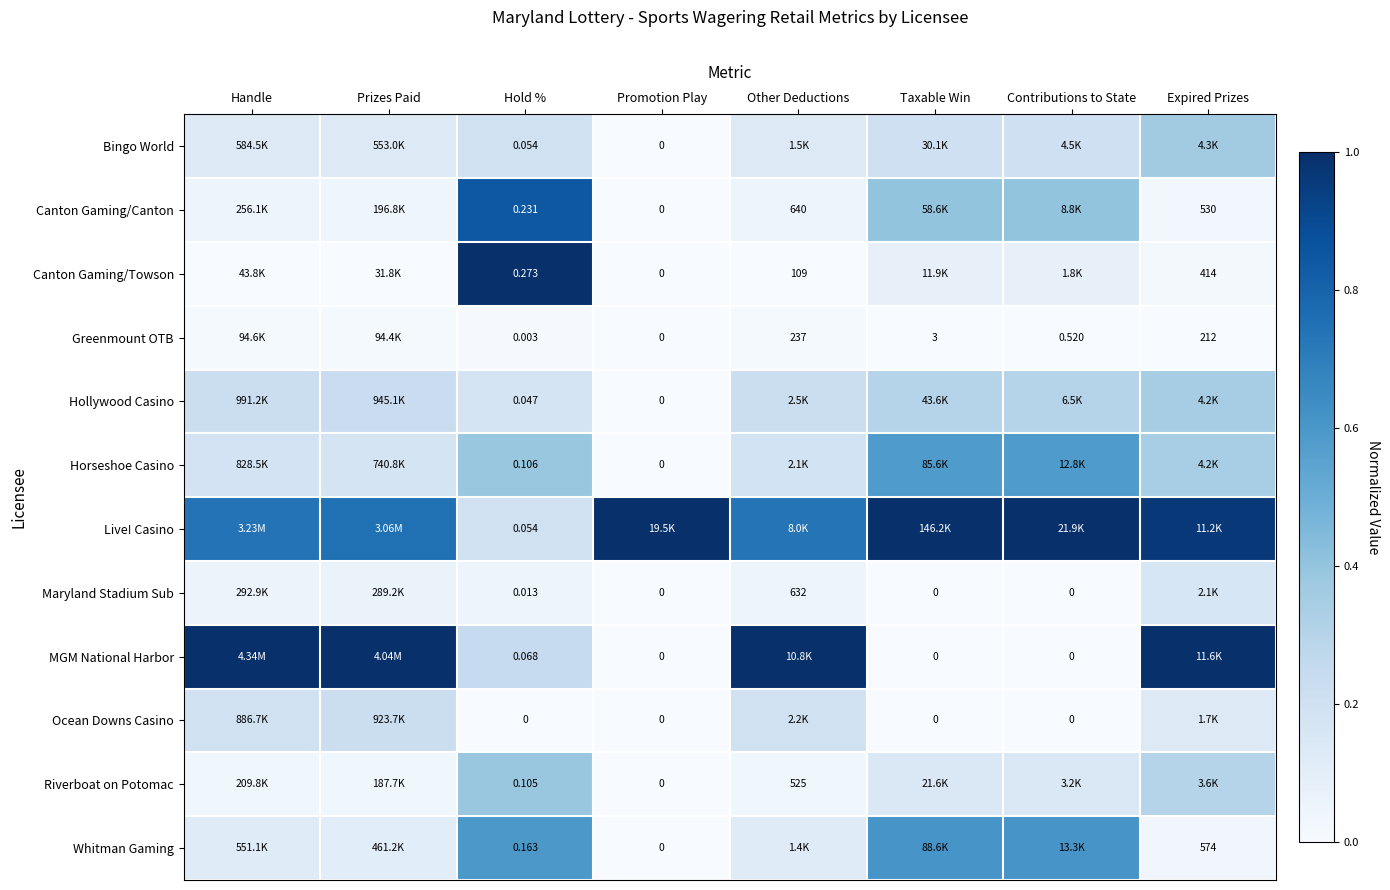

Is the value of Whitman Gaming at Taxable Win greater than the value of MGM National Harbor at Expired Prizes?

No